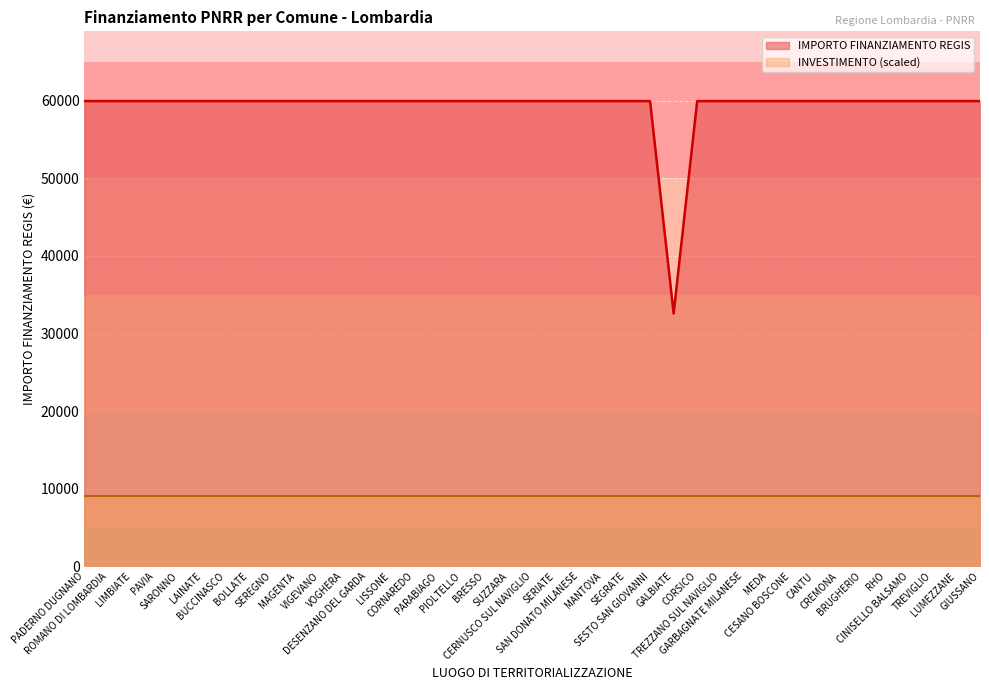

Where is the first local minimum?

GALBIATE